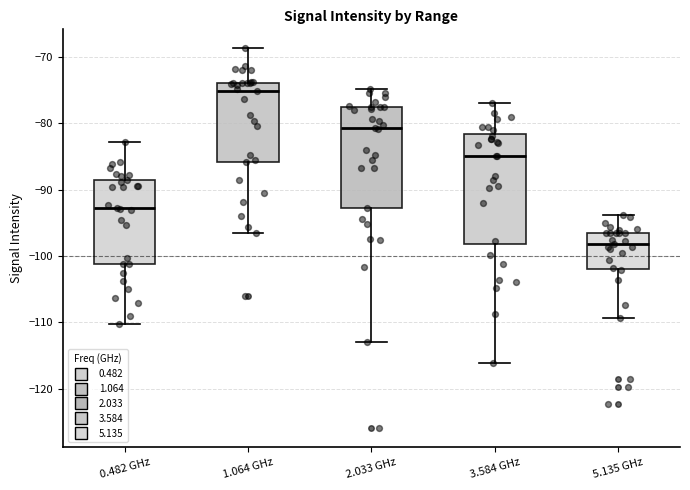

Reading left to right, read every box against the y-axis: the position of its median line, the range the box covers, and the ends of its whiskers. The values are not printed on the chart, so give them approximately, as read against the axis.

0.482 GHz: median -93, box -101 to -89, whiskers -110 to -83
1.064 GHz: median -75, box -86 to -74, whiskers -97 to -69
2.033 GHz: median -81, box -93 to -77, whiskers -113 to -75
3.584 GHz: median -85, box -98 to -82, whiskers -116 to -77
5.135 GHz: median -98, box -102 to -96, whiskers -109 to -94